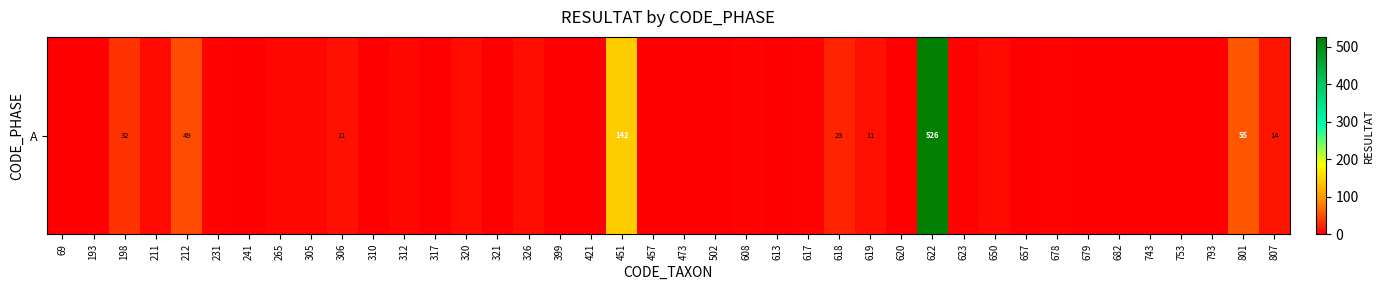

What is the difference between the maximum and minimum values?

526